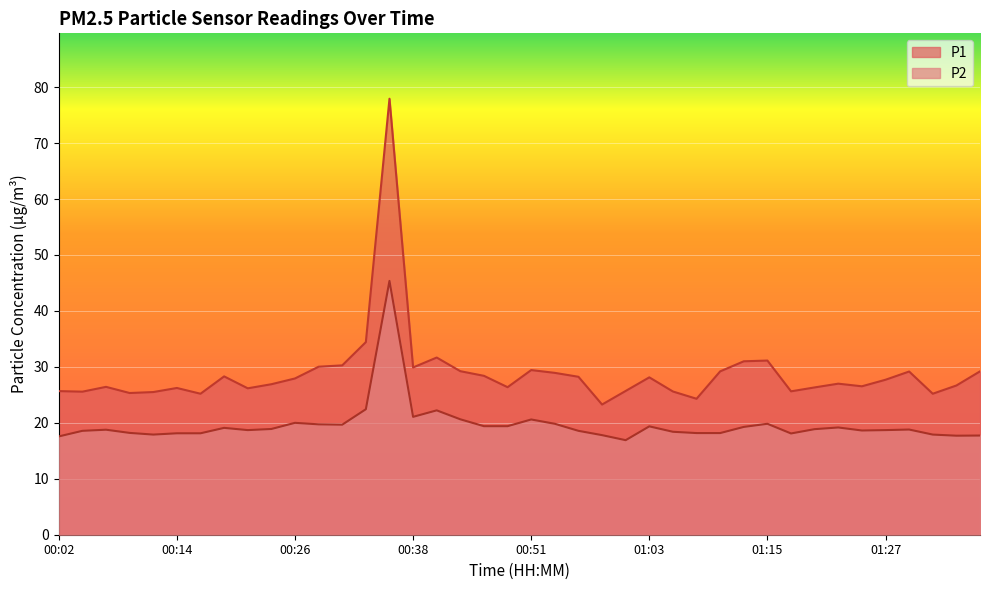

What is the maximum value for P2?

45.4